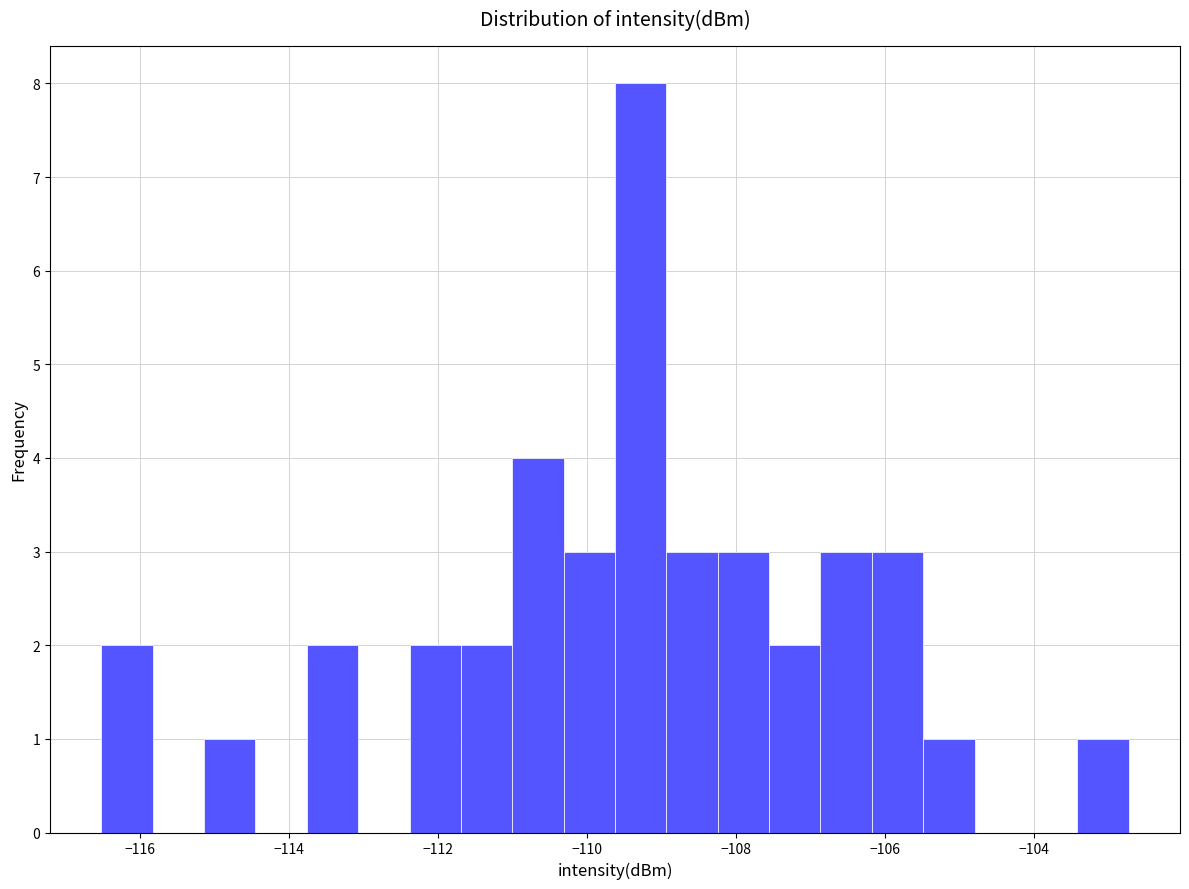

Around what value on the x-axis is the tallest bar? Give the approximate position of its centre, as read against the axis.

-109.2